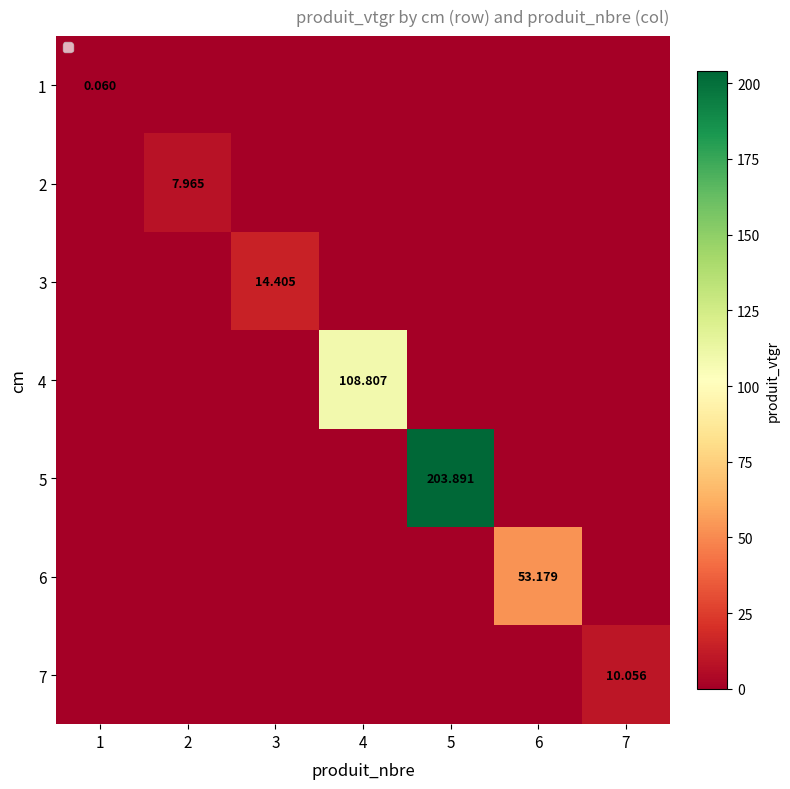

List the series in order of their peak value, highest first.

5, 4, 6, 3, 7, 2, 1